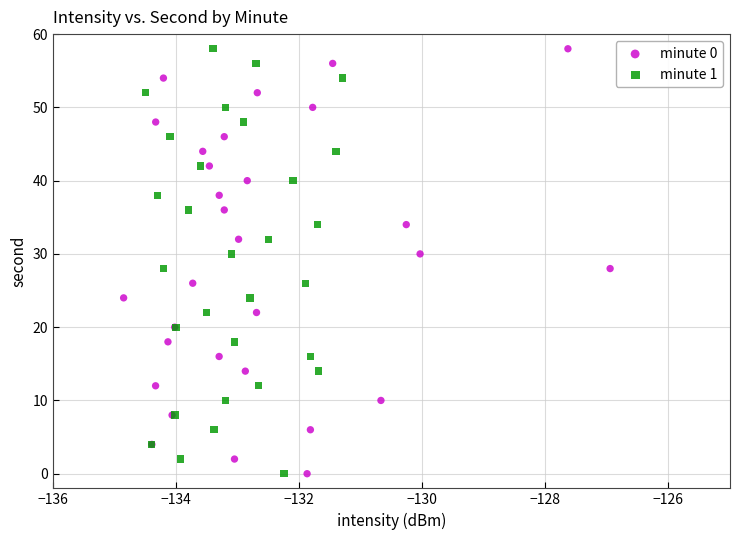

What are all the series names shown in the legend?

minute 0, minute 1